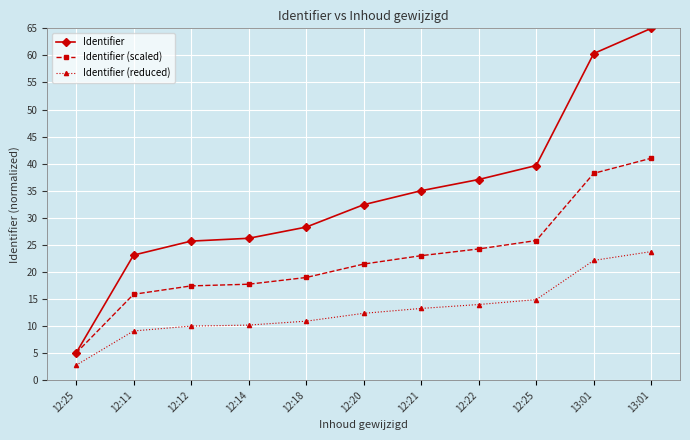

Reading left to right, extract all data points from this chart.

Identifier: 12:25=5.0	12:11=23.1	12:12=25.7	12:14=26.2	12:18=28.3	12:20=32.4	12:21=35.0	12:22=37.1	12:25=39.7	13:01=60.3	13:01=65.0
Identifier (scaled): 12:25=5.0	12:11=15.9	12:12=17.4	12:14=17.7	12:18=19.0	12:20=21.4	12:21=23.0	12:22=24.2	12:25=25.8	13:01=38.2	13:01=41.0
Identifier (reduced): 12:25=2.8	12:11=9.1	12:12=10.0	12:14=10.2	12:18=10.9	12:20=12.3	12:21=13.2	12:22=14.0	12:25=14.9	13:01=22.1	13:01=23.8